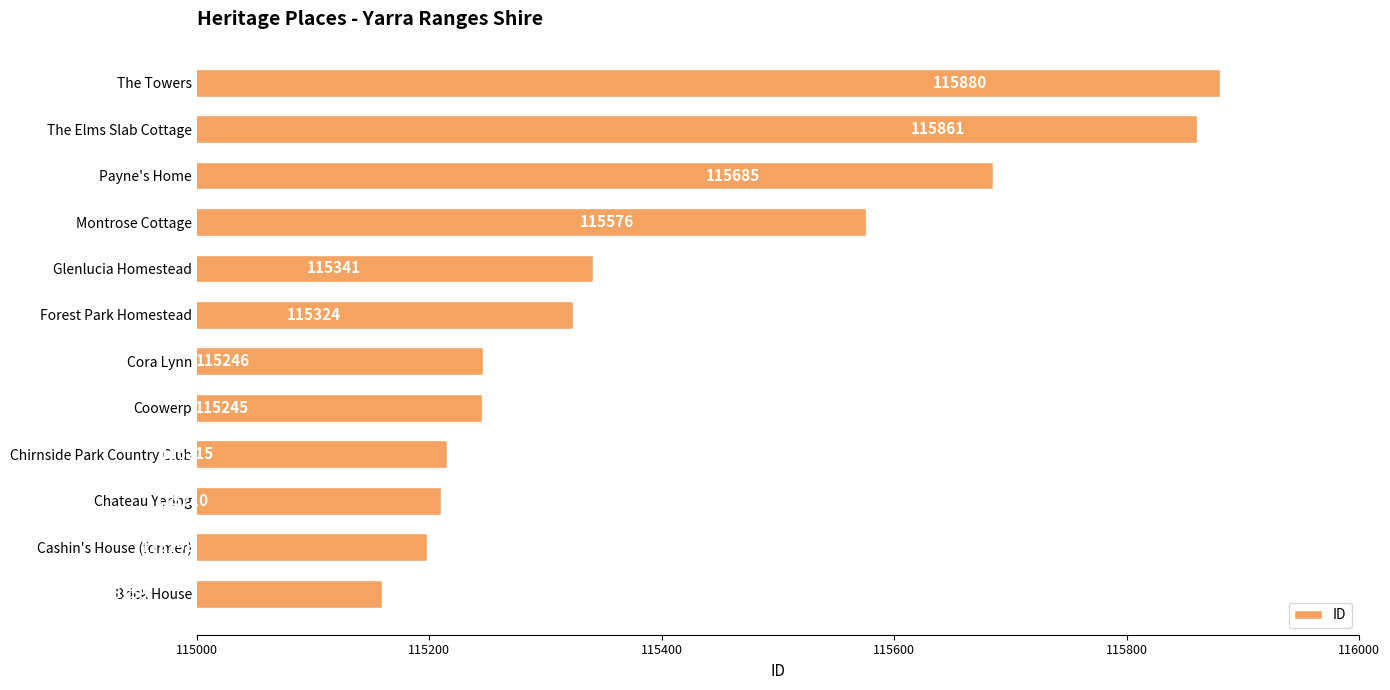

Does the chart contain any negative values?

No